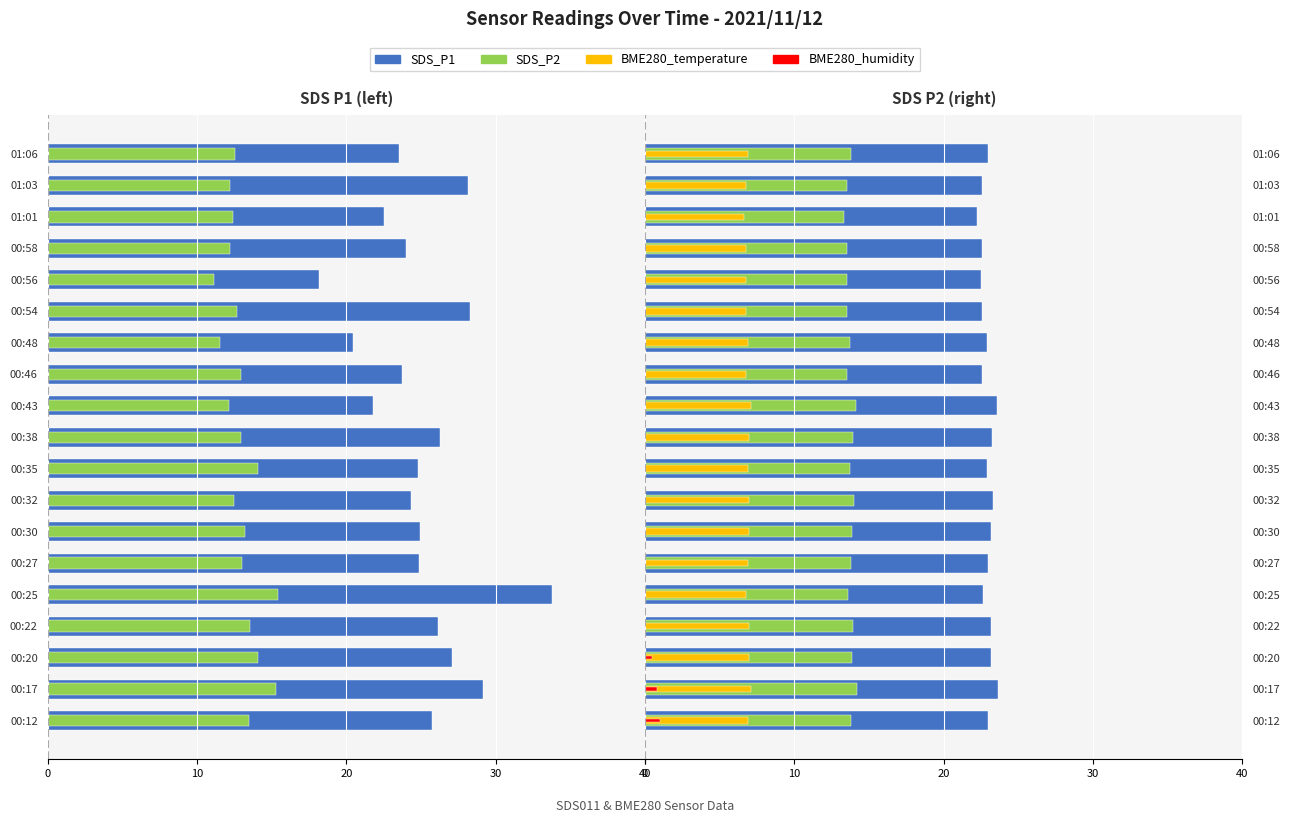

What is the spread (max minus min) of values at 01:01?

35.9